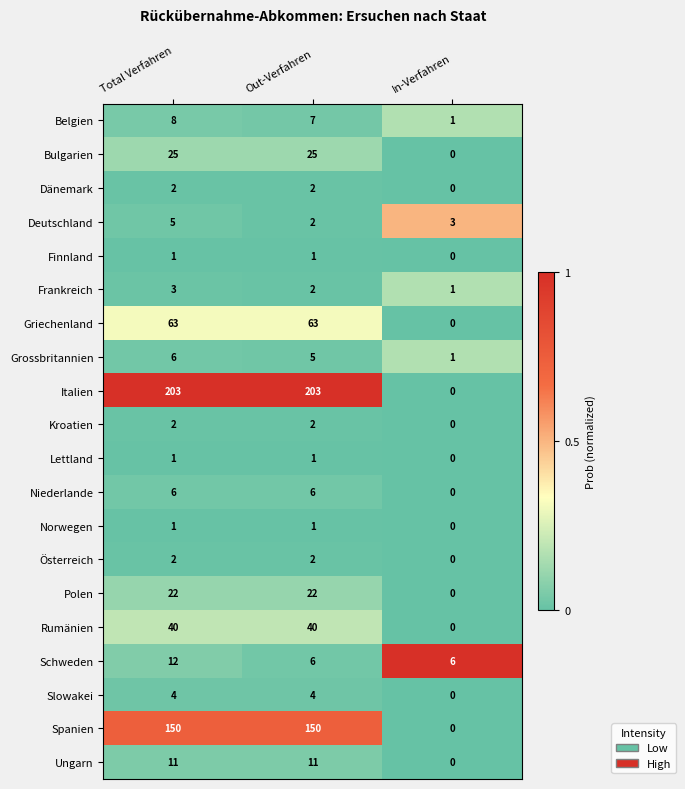

What is the sum of all Ungarn values?

22